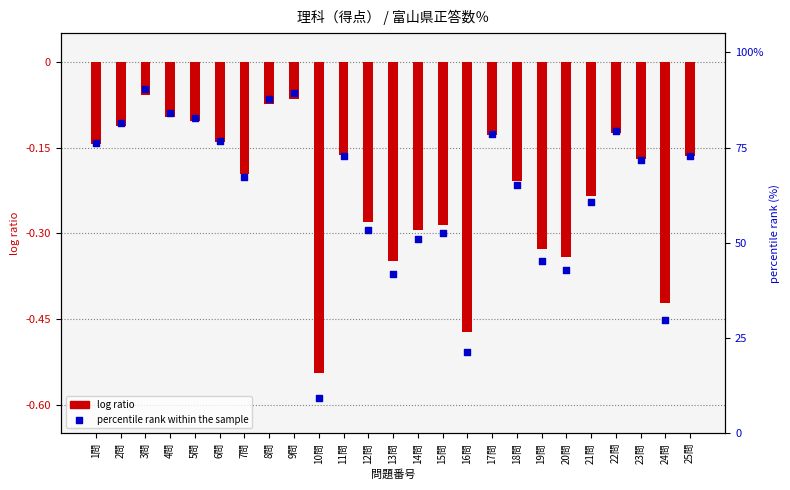

Is the value of log ratio at 19問 greater than the value of percentile rank within the sample at 8問?

No